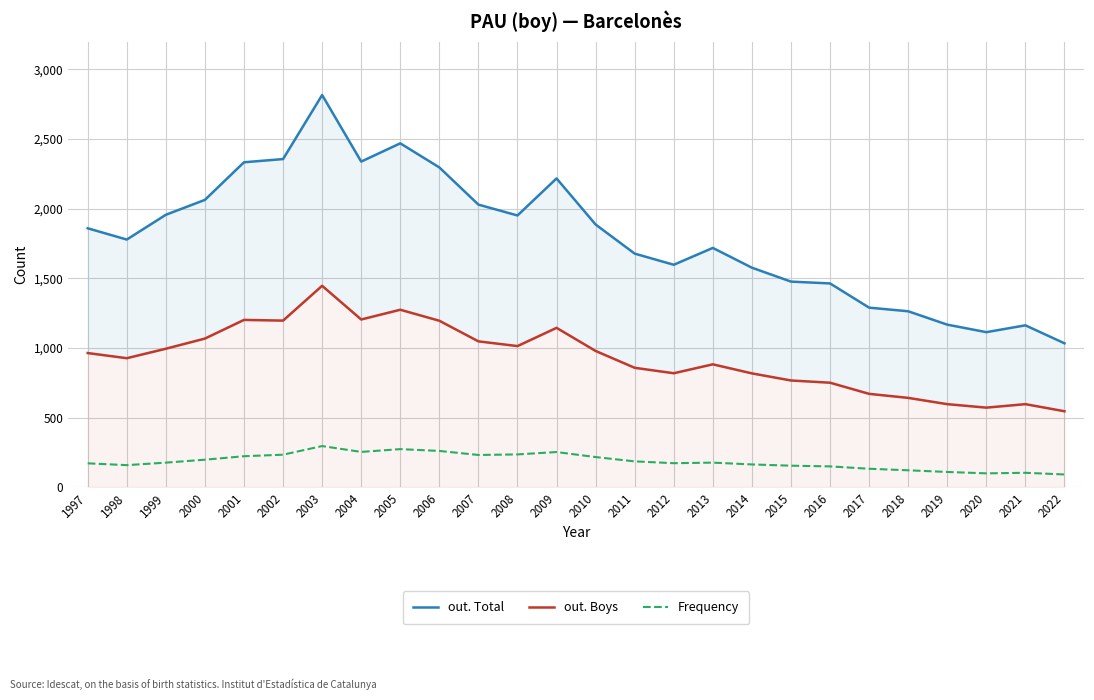

What are all the series names shown in the legend?

out. Total, out. Boys, Frequency